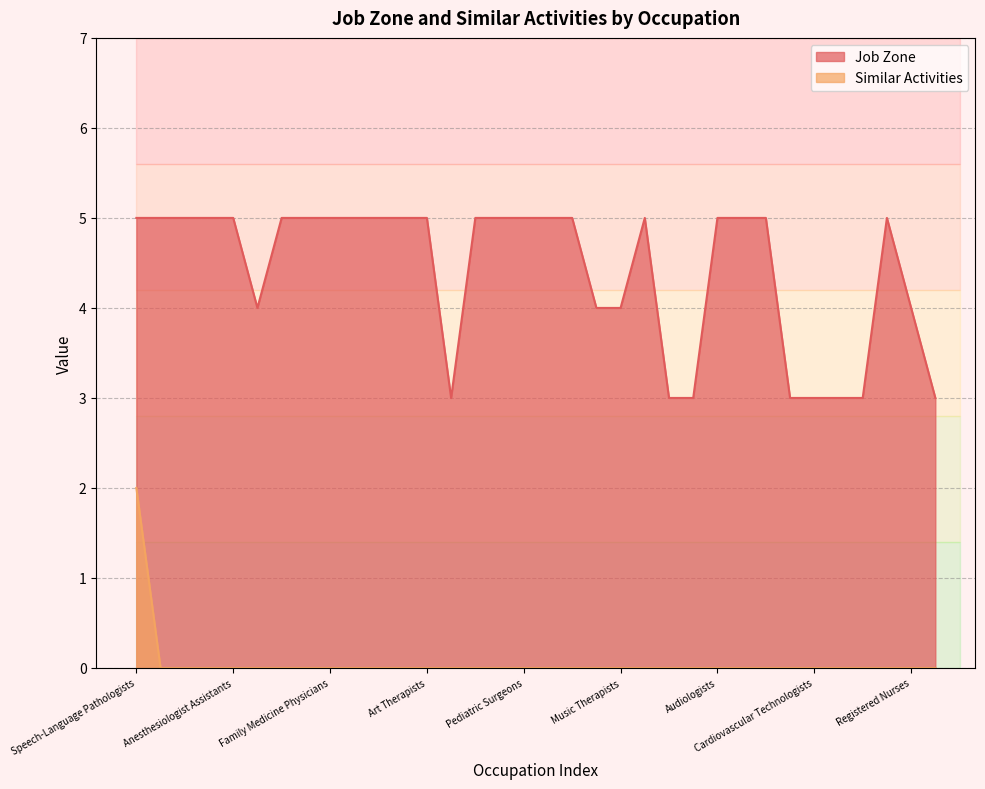

True or false: Similar Activities has more than 0 points higher than both neighbors.

False